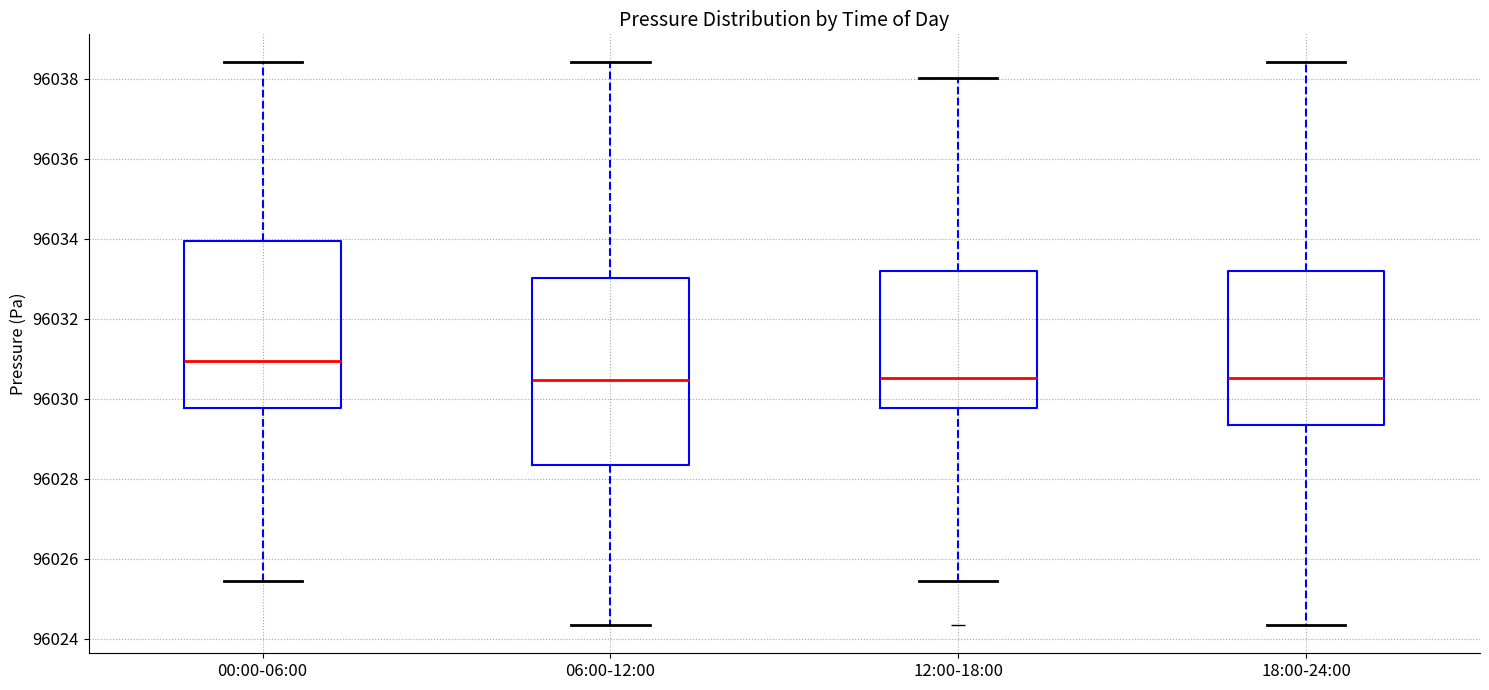

Reading left to right, read every box against the y-axis: the position of its median line, the range the box covers, and the ends of its whiskers. The values are not printed on the chart, so give them approximately, as read against the axis.

00:00-06:00: median 96031.0, box 96029.8 to 96034.0, whiskers 96025.4 to 96038.4
06:00-12:00: median 96030.4, box 96028.4 to 96033.0, whiskers 96024.4 to 96038.4
12:00-18:00: median 96030.6, box 96029.8 to 96033.2, whiskers 96025.4 to 96038.0
18:00-24:00: median 96030.6, box 96029.4 to 96033.2, whiskers 96024.4 to 96038.4